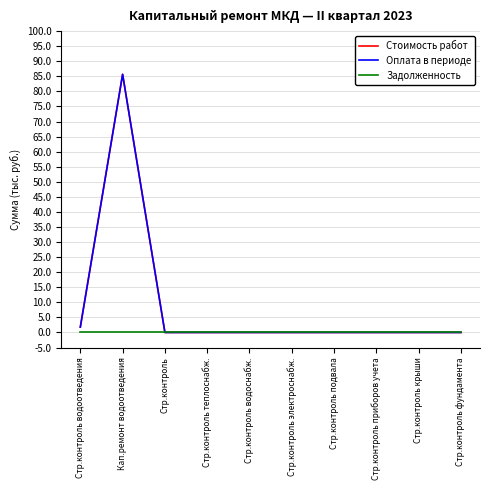

Which label corresponds to the largest value in the chart?

Кап.ремонт водоотведения